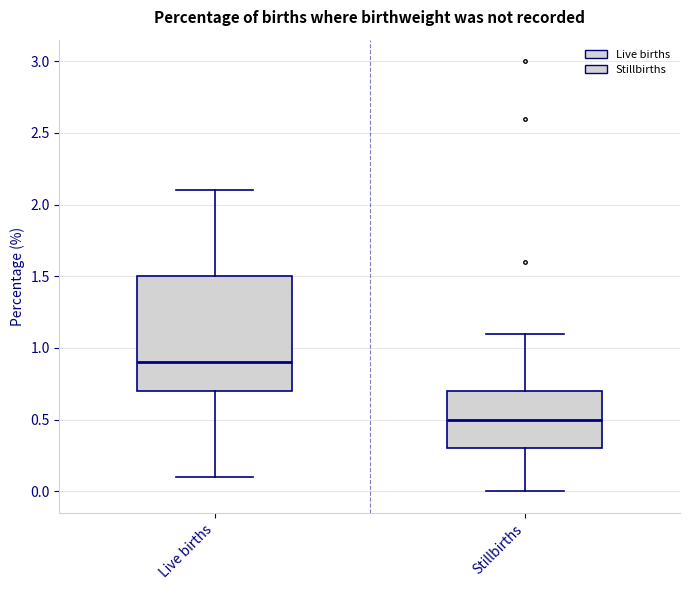

Where does the upper whisker of the box for Live births end on the y-axis? The values are not printed on the chart, so give them approximately, as read against the axis.

2.1